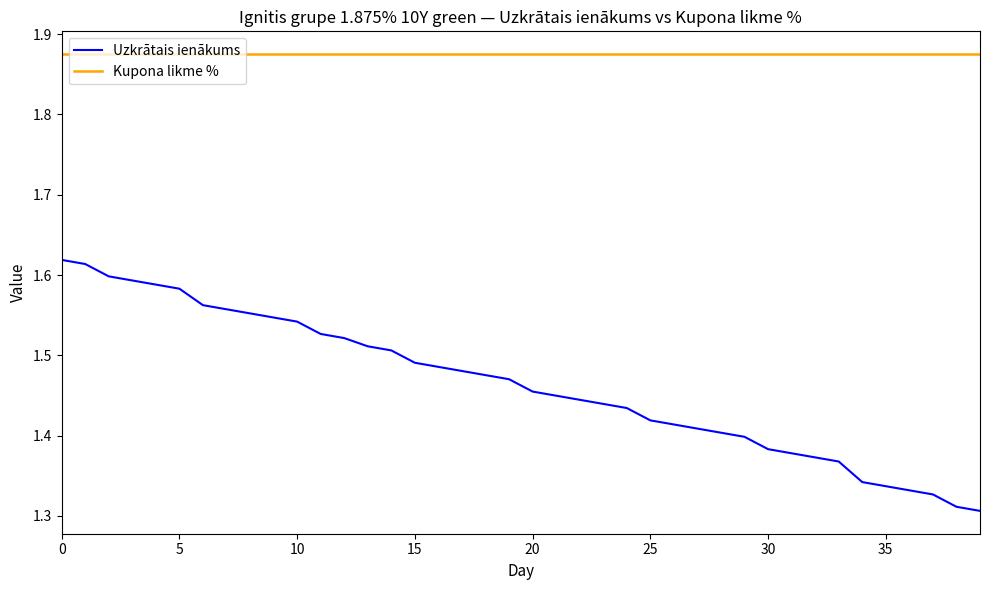

True or false: Uzkrātais ienākums and Kupona likme % intersect in this chart.

False